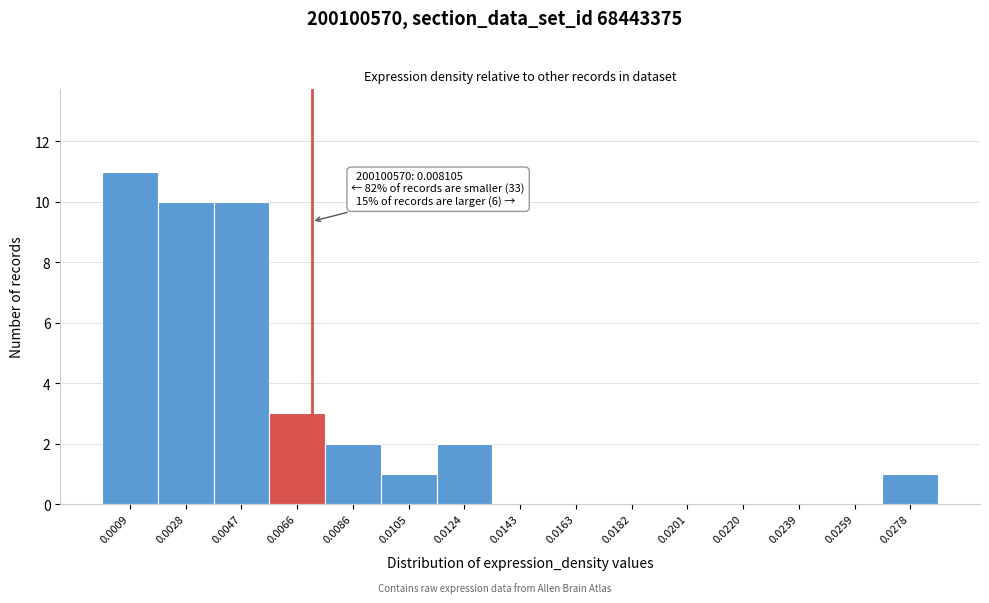

Reading left to right, list all the values displayed in this chart.

0.0009=11	0.0028=10	0.0047=10	0.0066=3	0.0086=2	0.0105=1	0.0124=2	0.0143=0	0.0163=0	0.0182=0	0.0201=0	0.0220=0	0.0239=0	0.0259=0	0.0278=1